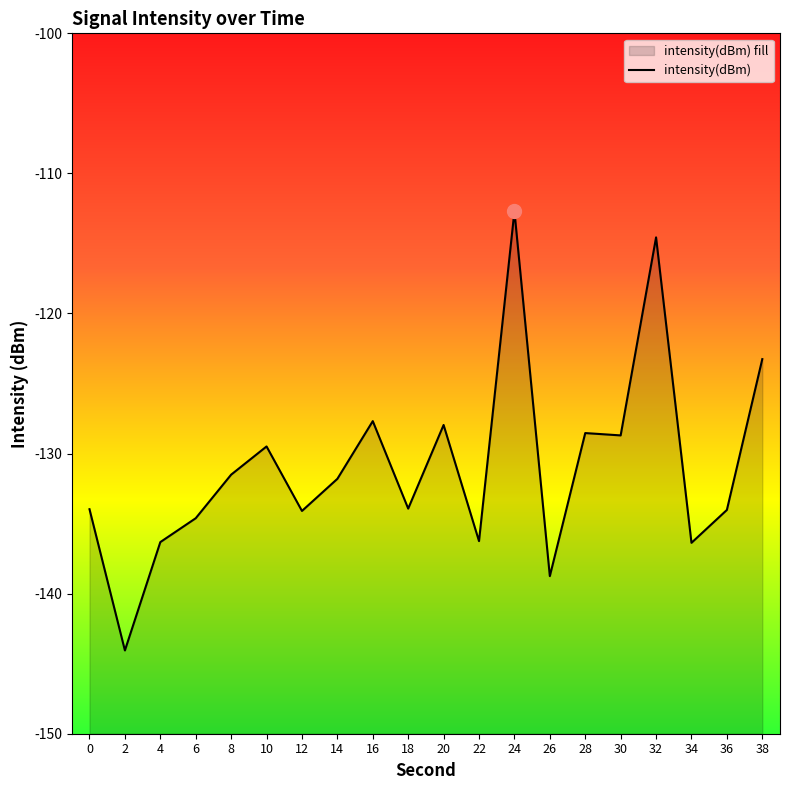

What is the greatest value displayed?

-112.7